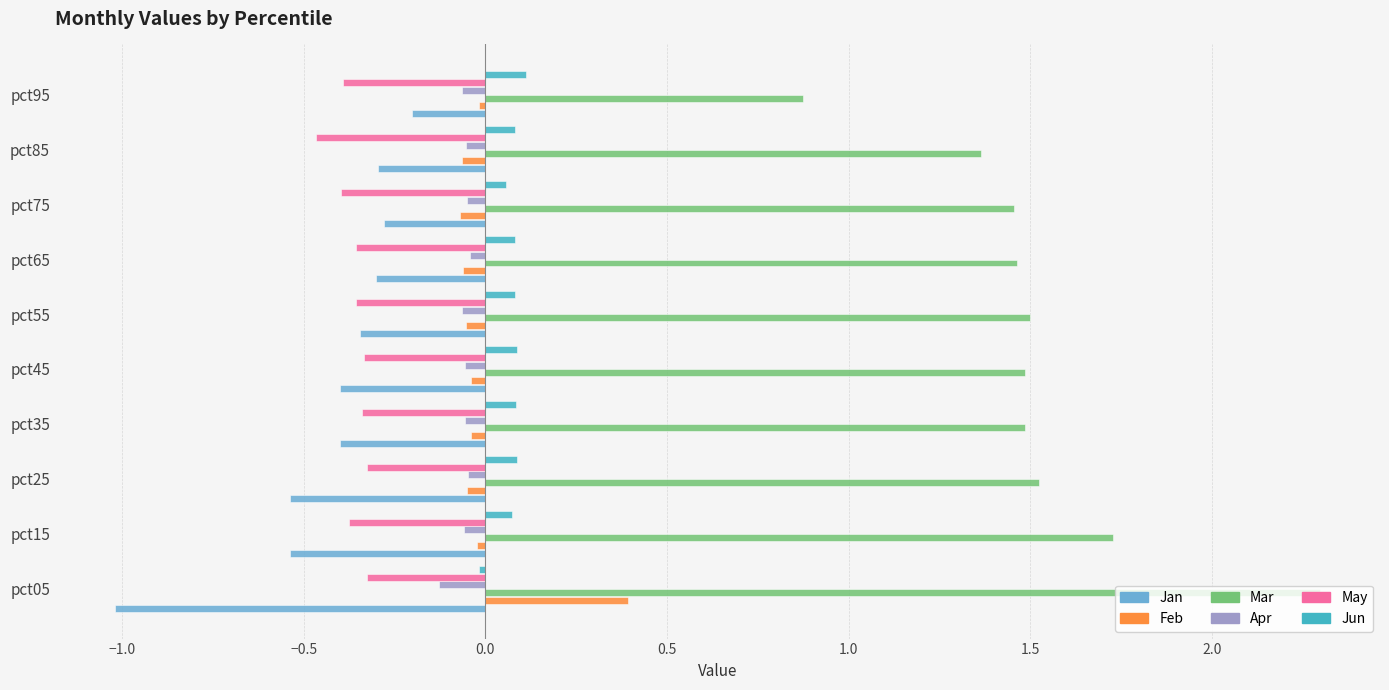

At which category does the chart reach its minimum across all series?

pct05